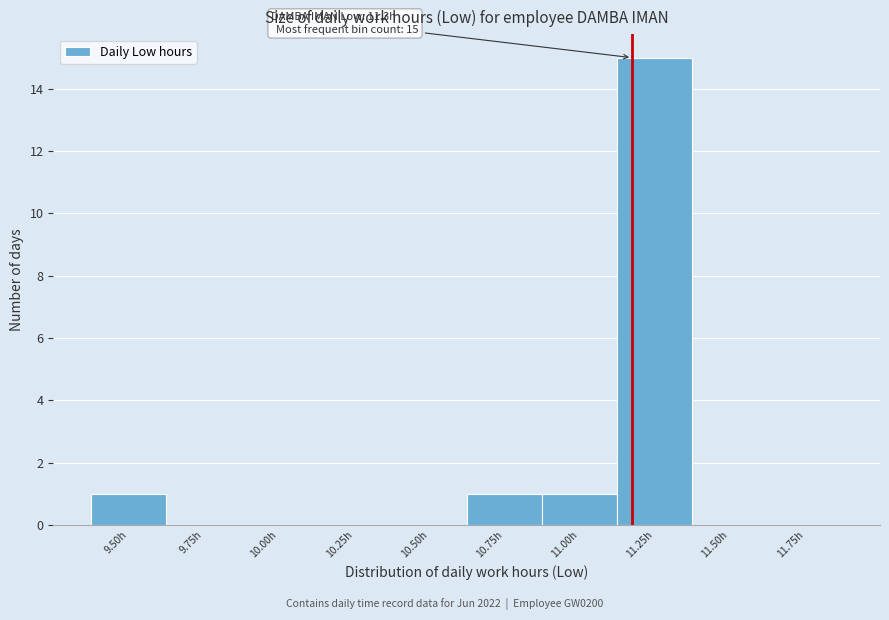

Reading right to left, list all the values displayed in this chart.

11.75h=0	11.50h=0	11.25h=15	11.00h=1	10.75h=1	10.50h=0	10.25h=0	10.00h=0	9.75h=0	9.50h=1